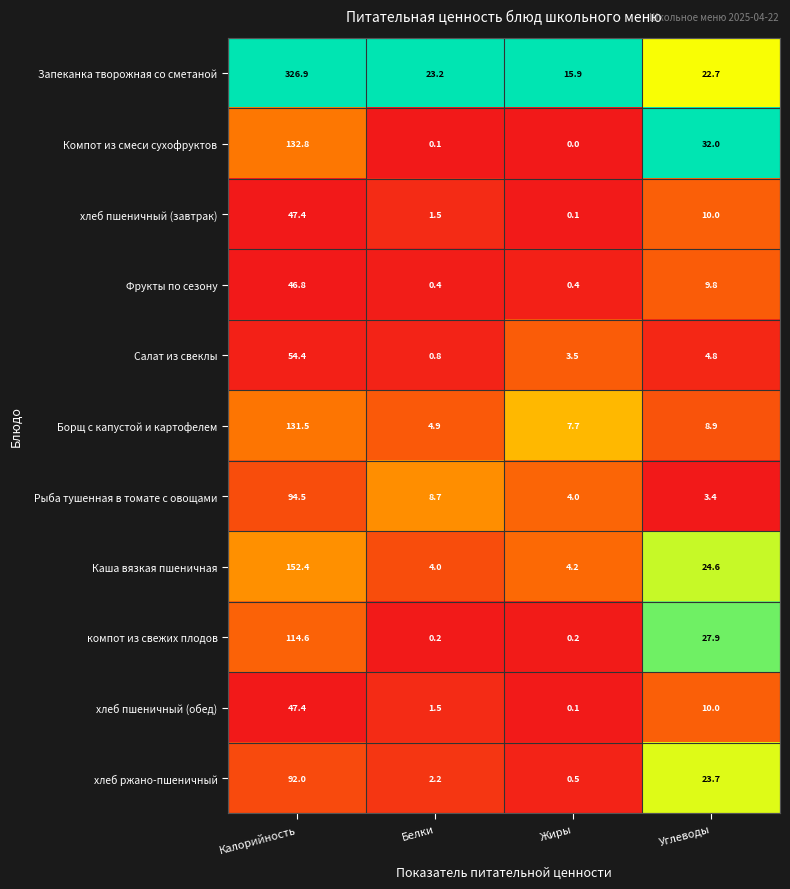

Where does the Рыба тушенная в томате с овощами series first go above 8?

Калорийность